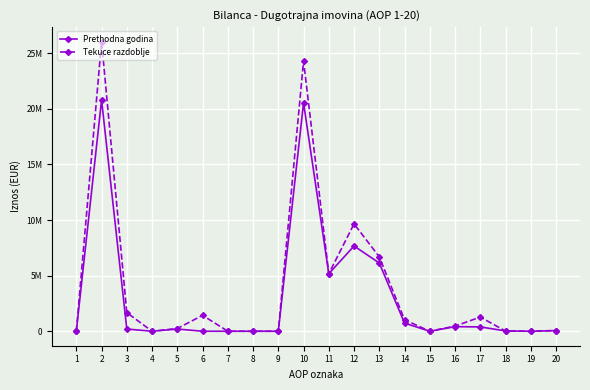

What are all the series names shown in the legend?

Prethodna godina, Tekuce razdoblje